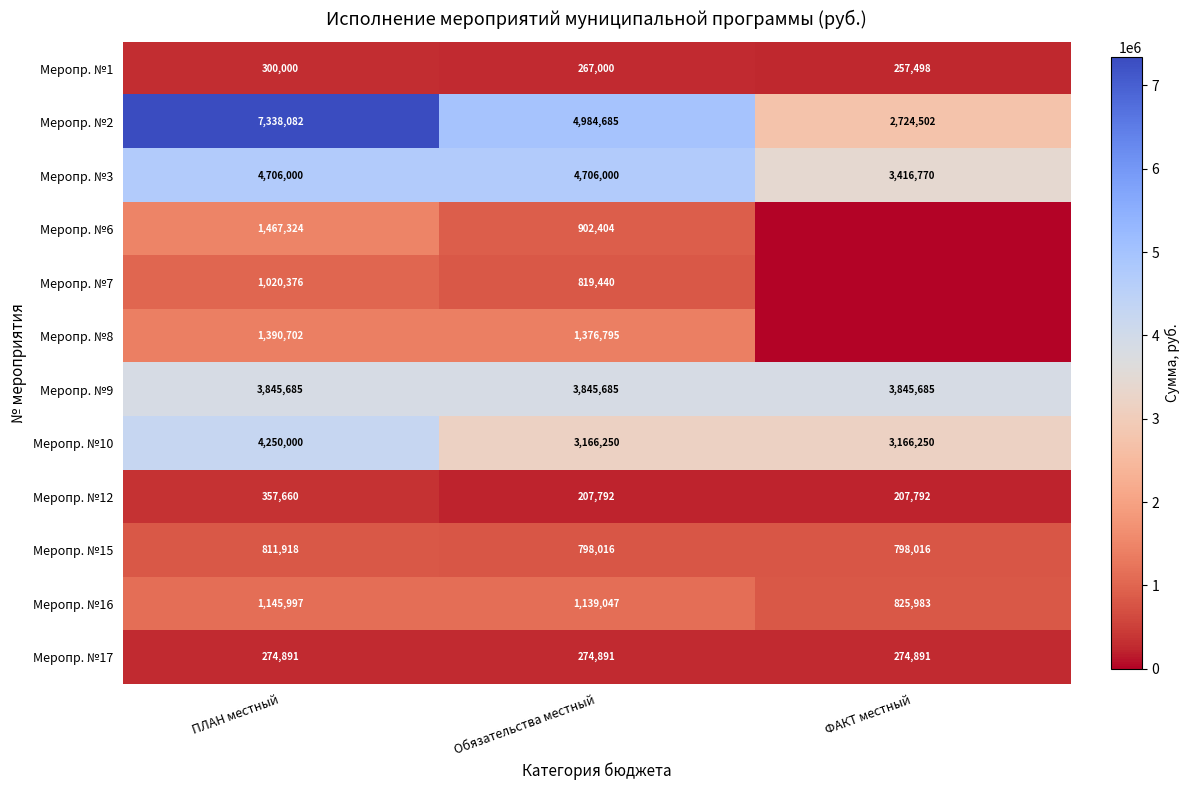

What is the sum of the Меропр. №8 values at ПЛАН местный and Обязательства местный?

2767497